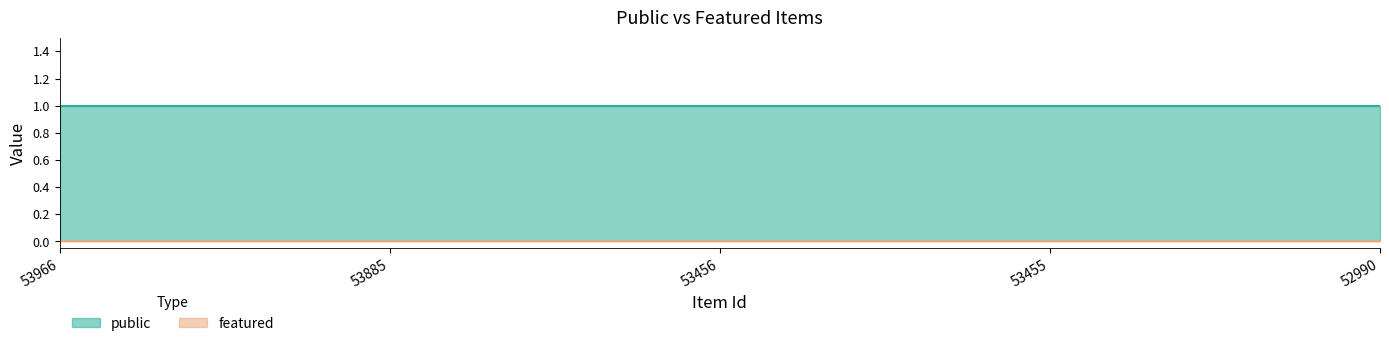

How many lines are shown in the chart?

2